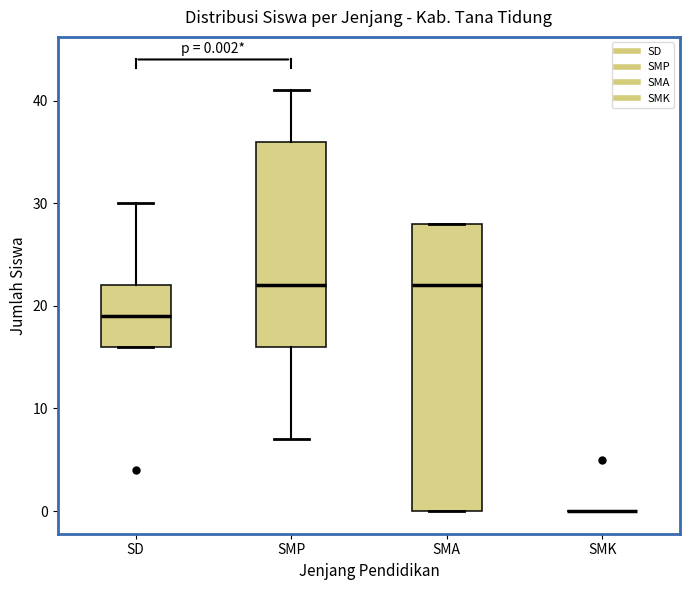

Which box is the tallest, from its lower edge to its upper edge?

SMA